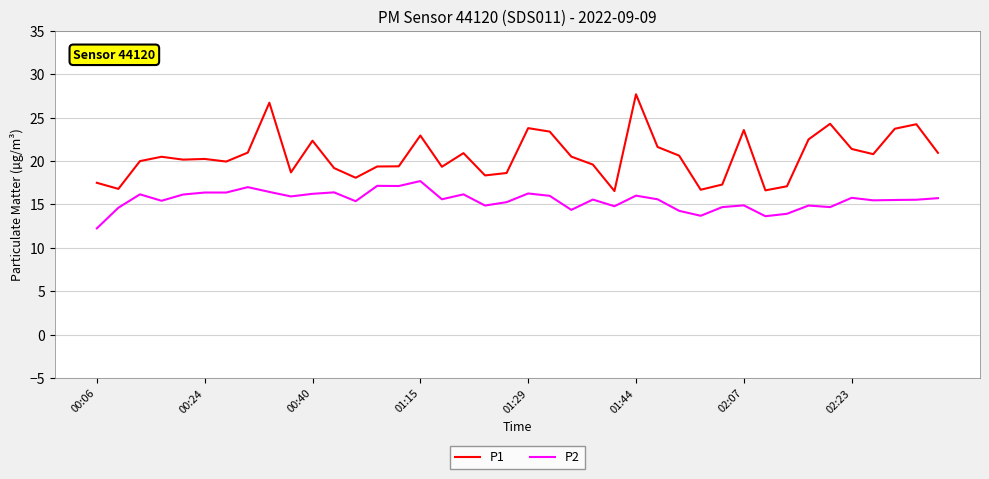

True or false: P1 and P2 cross at least once.

False